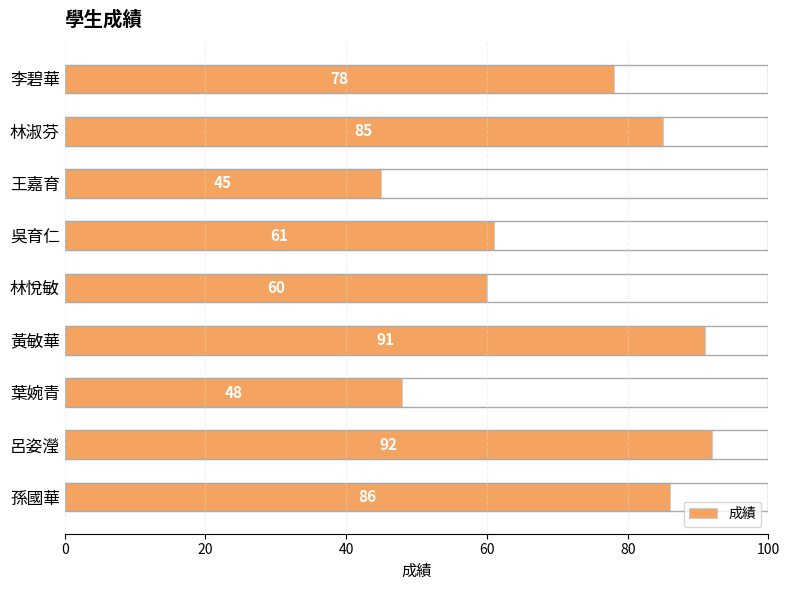

Which has a higher value, 林悅敏 or 孫國華?

孫國華